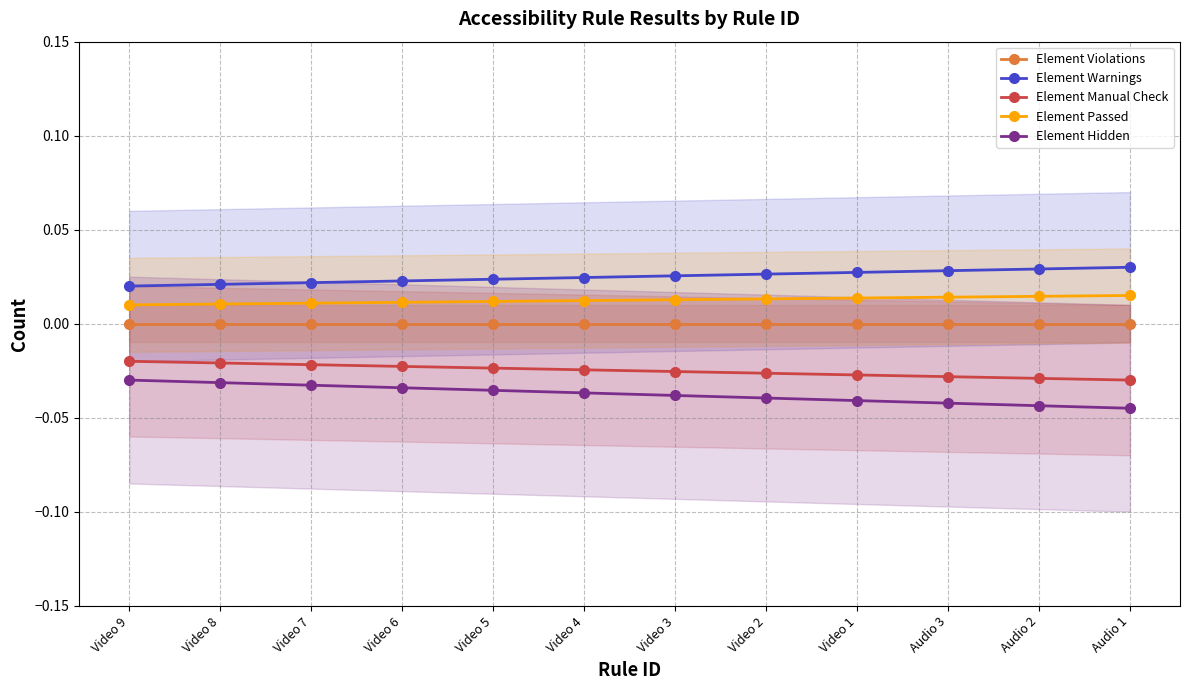

True or false: Element Hidden has a value of -0.0 at Video 8.

False